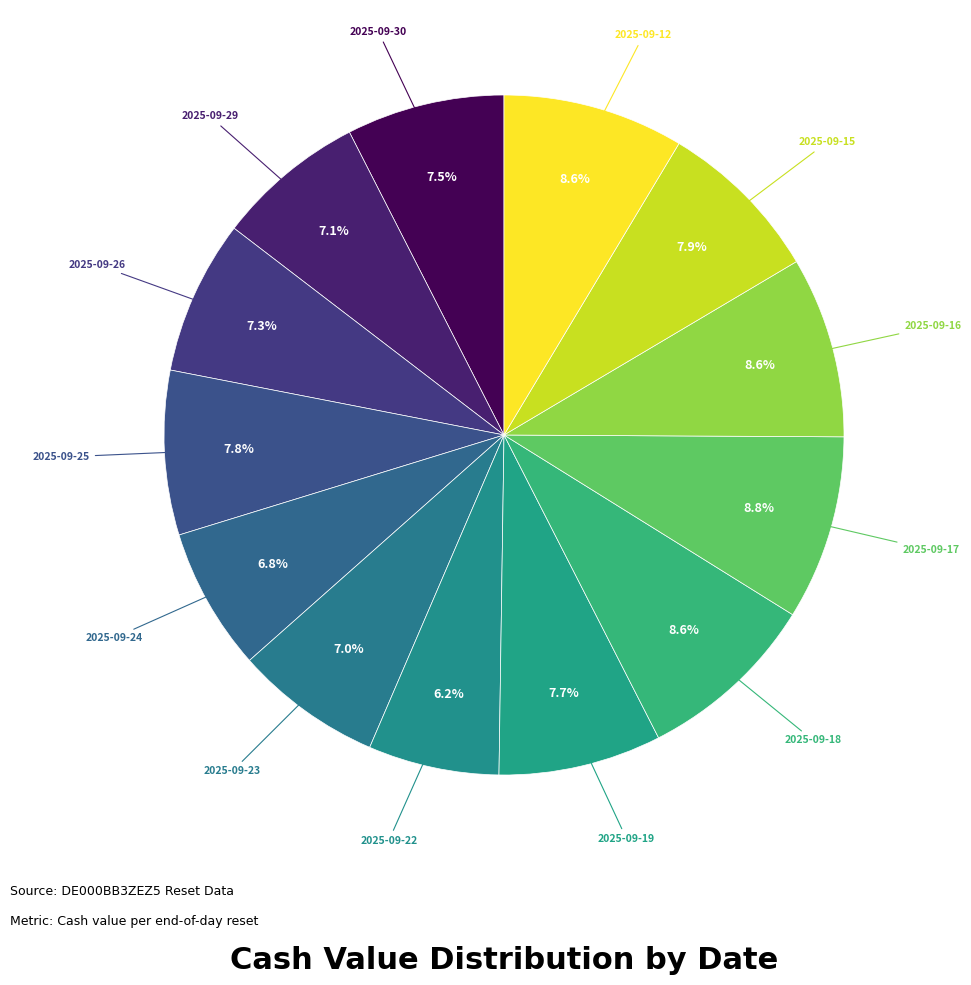

Count the number of slices in the pie.

13